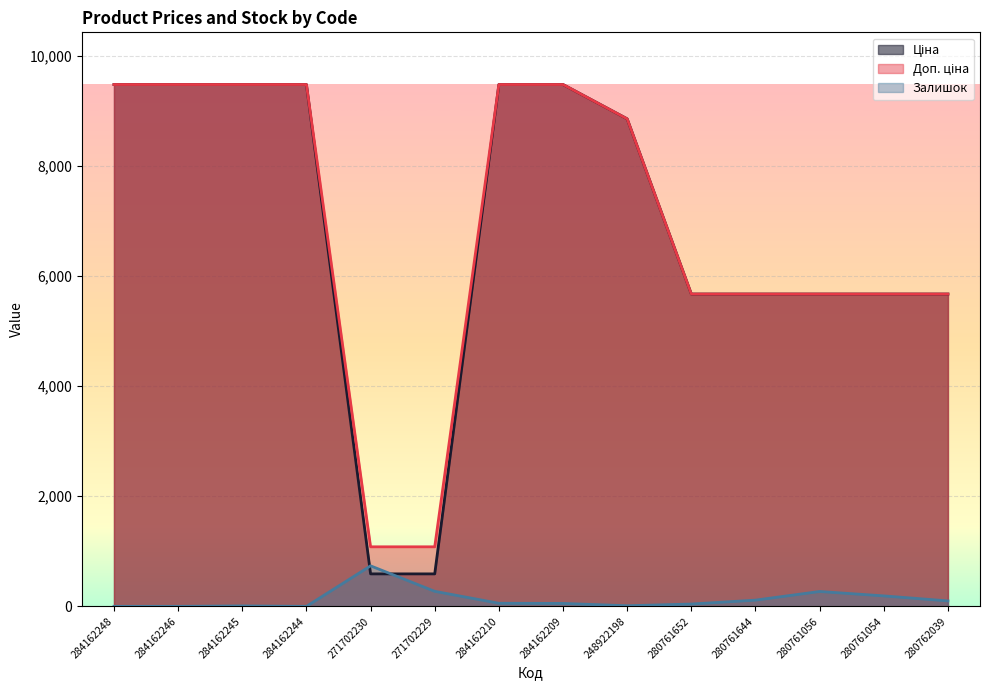

How many data points in Ціна are above 8856?

7